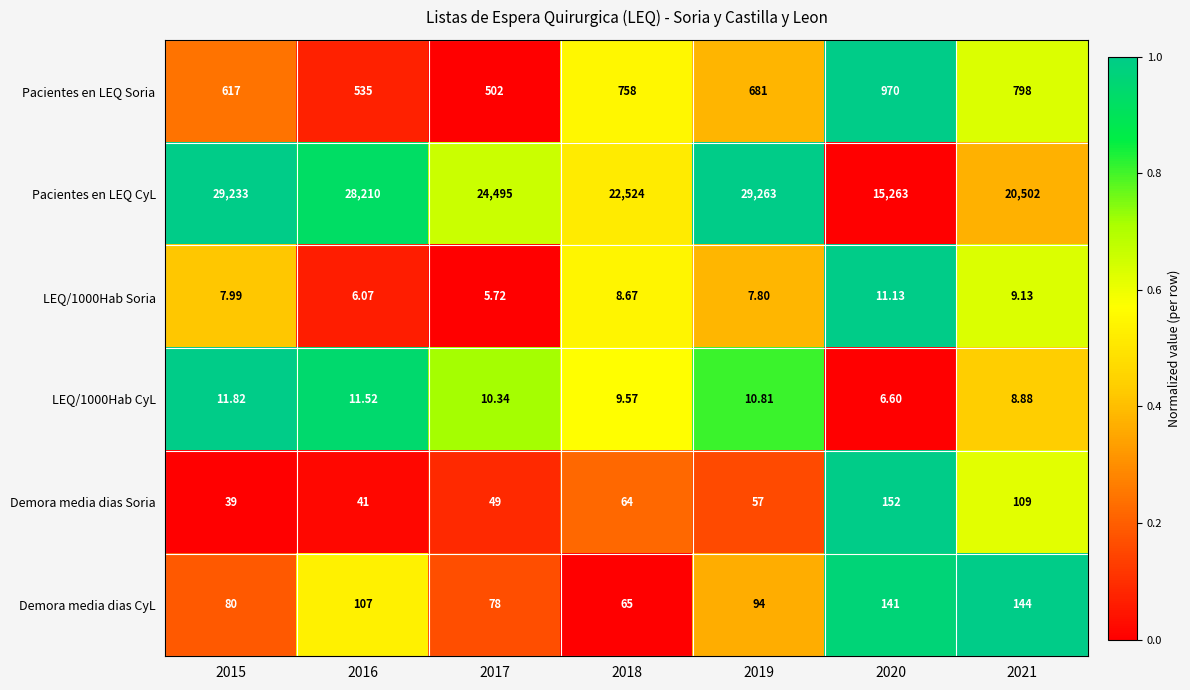

What is the difference between the highest and lowest values at 2015?

29225.0